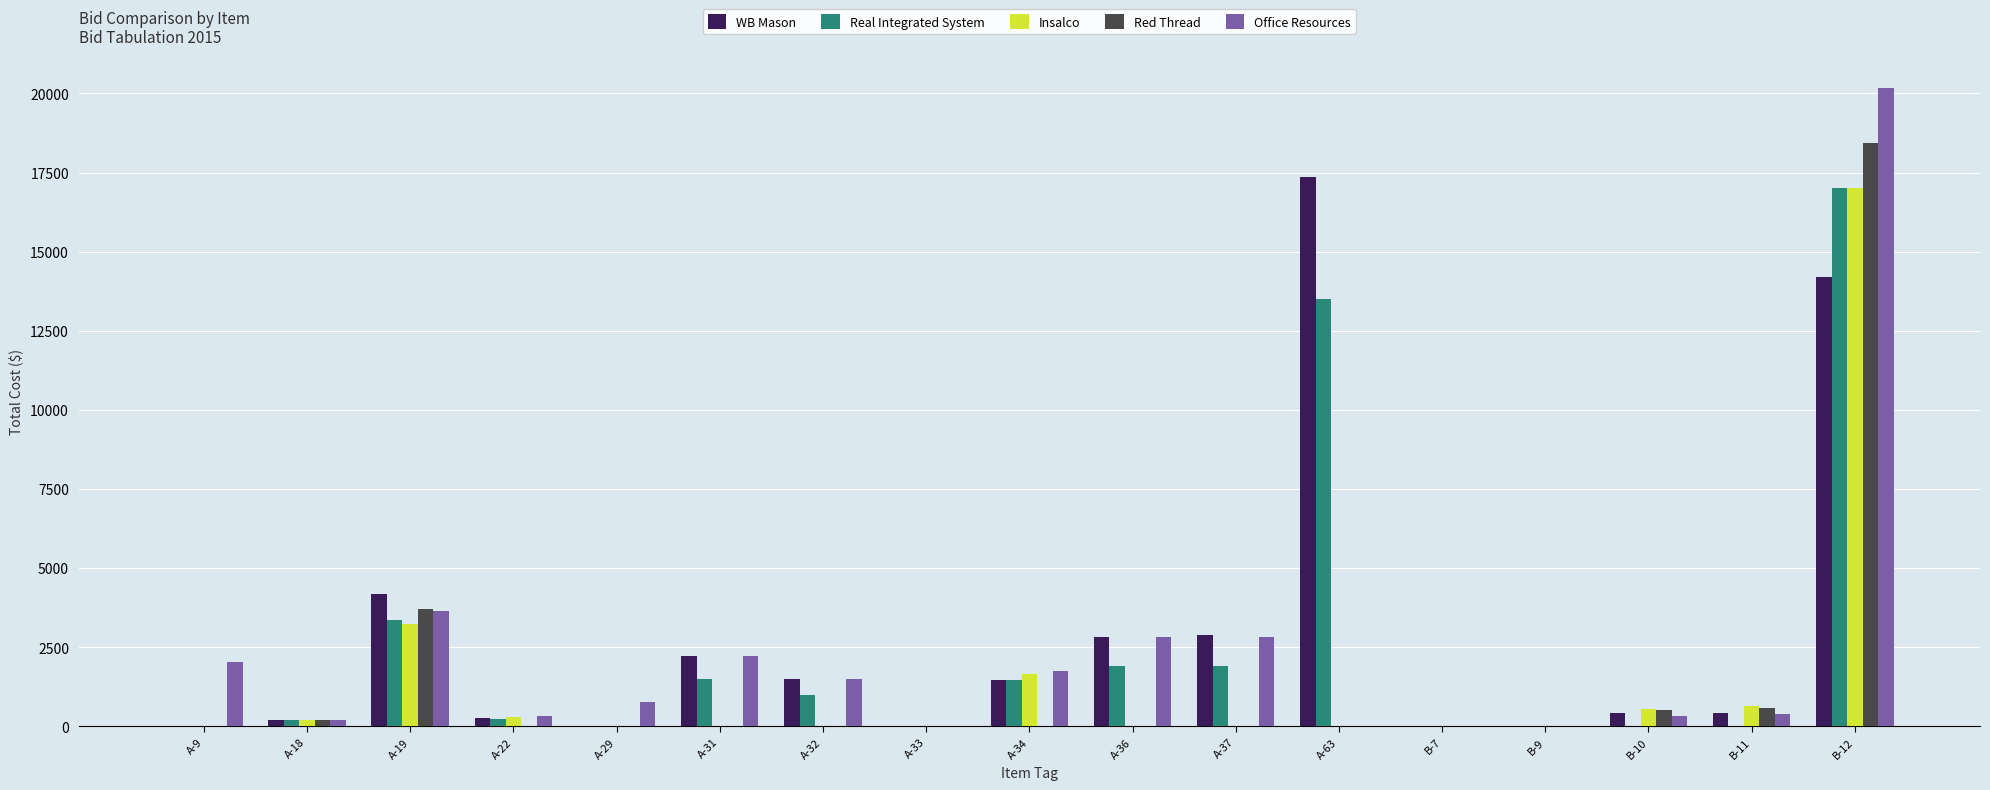

Between A-32 and A-34, which series saw the biggest shift?

Insalco